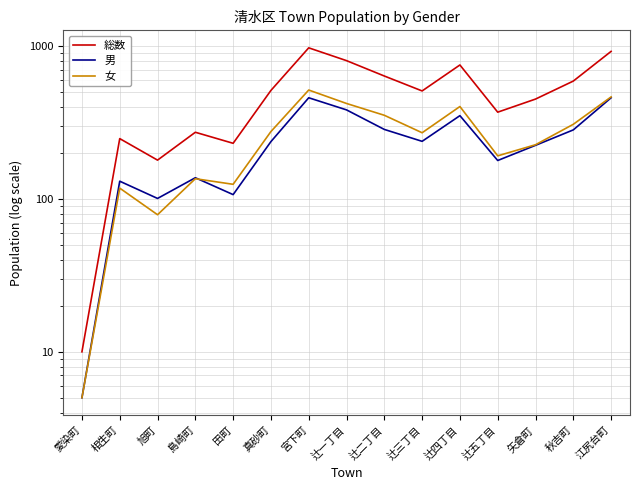

True or false: 総数 and 女 intersect in this chart.

False